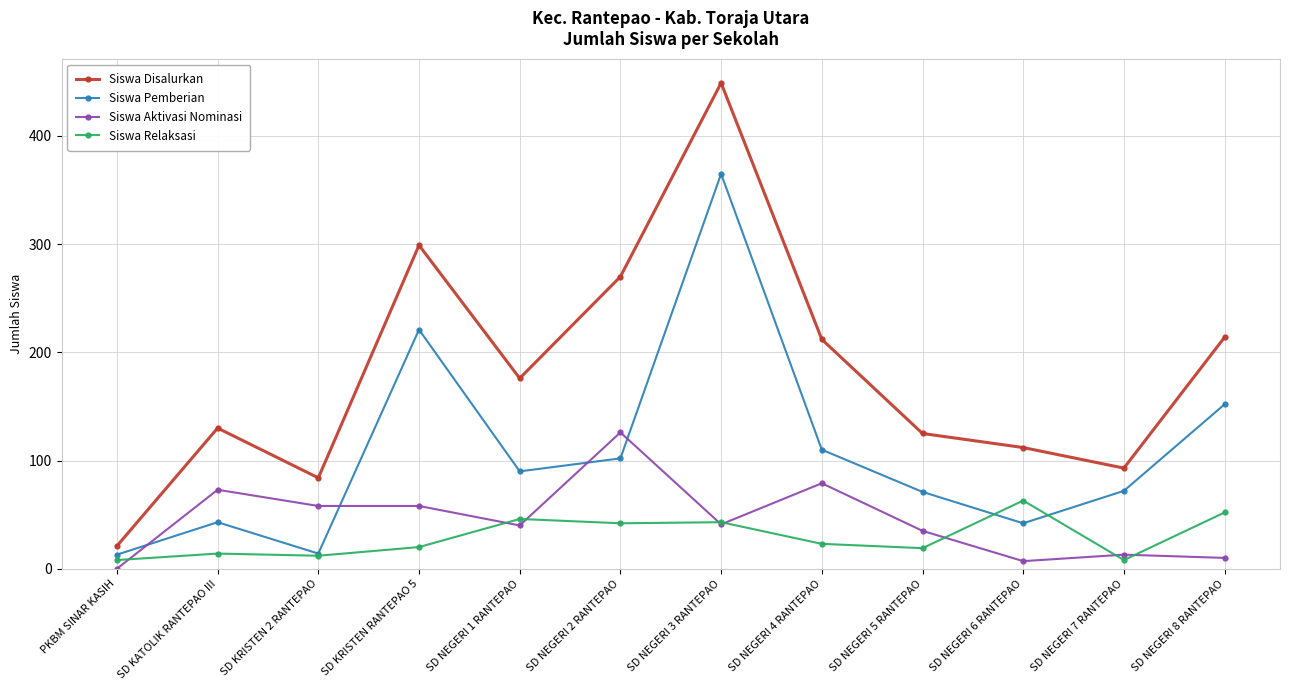

Which series has the widest spread of values?

Siswa Disalurkan